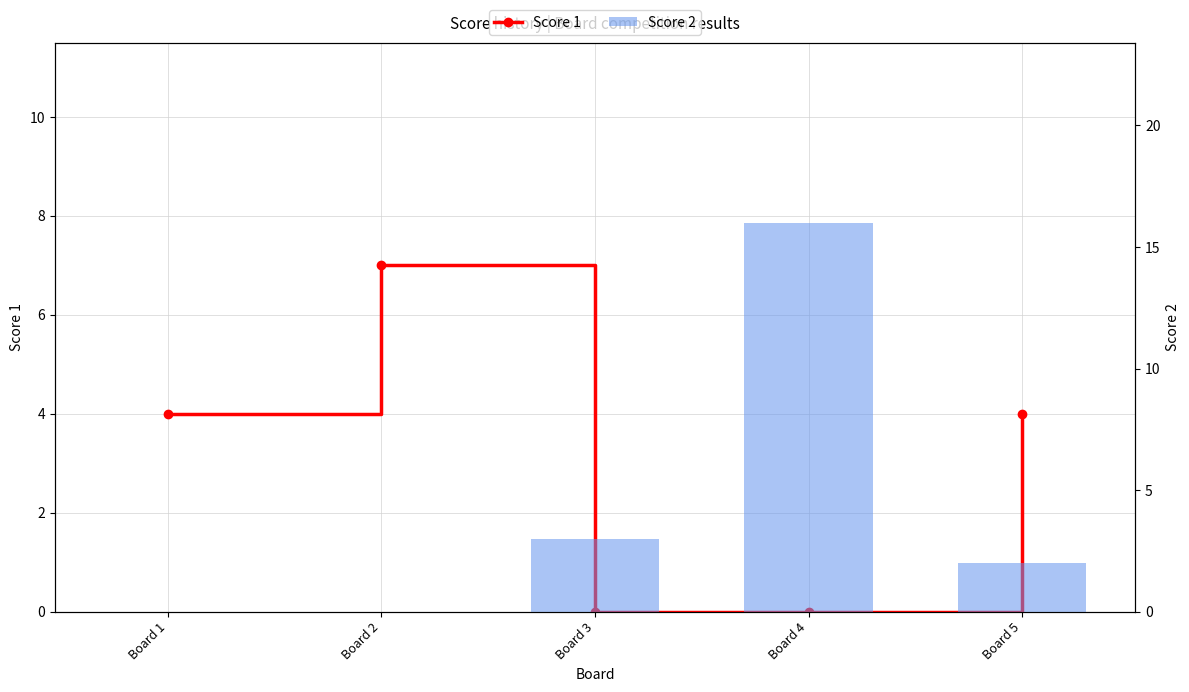

Reading left to right, extract all data points from this chart.

Score 1: 4	7	0	0	4
Score 2: 0	0	3	16	2